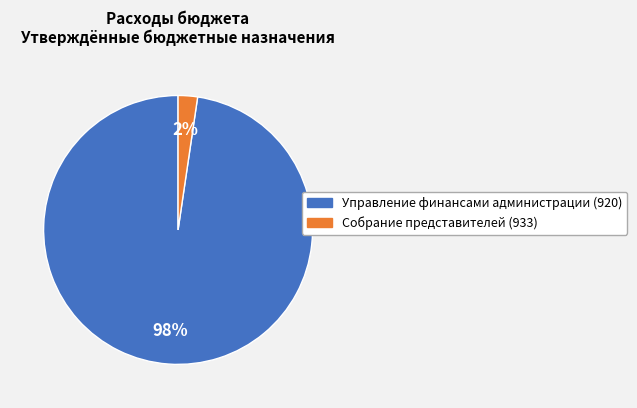

To the nearest percent, what is the combined percentage of Собрание представителей (933) and Управление финансами администрации (920)?

100%